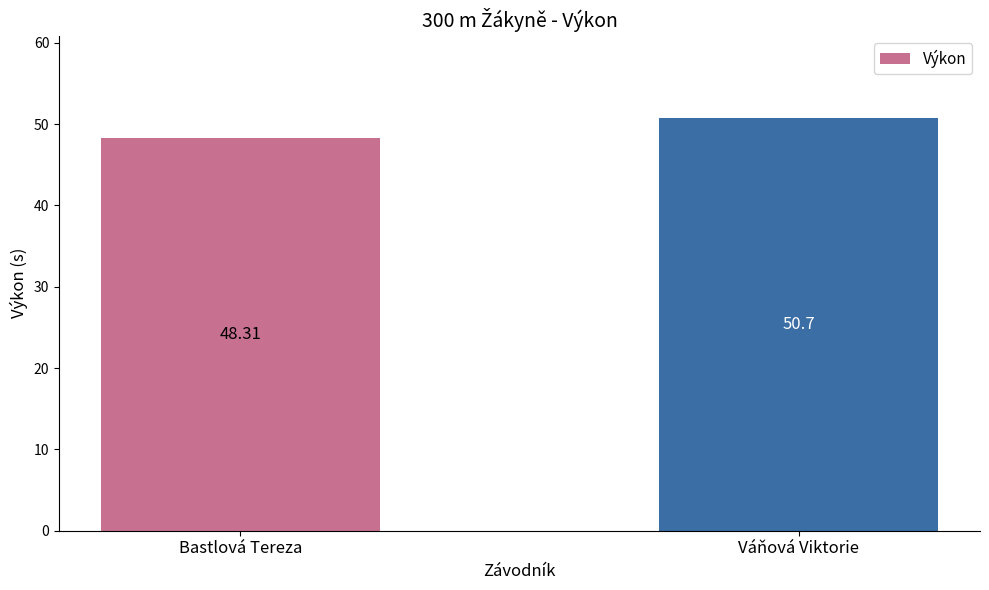

Between Váňová Viktorie and Bastlová Tereza, which is larger?

Váňová Viktorie